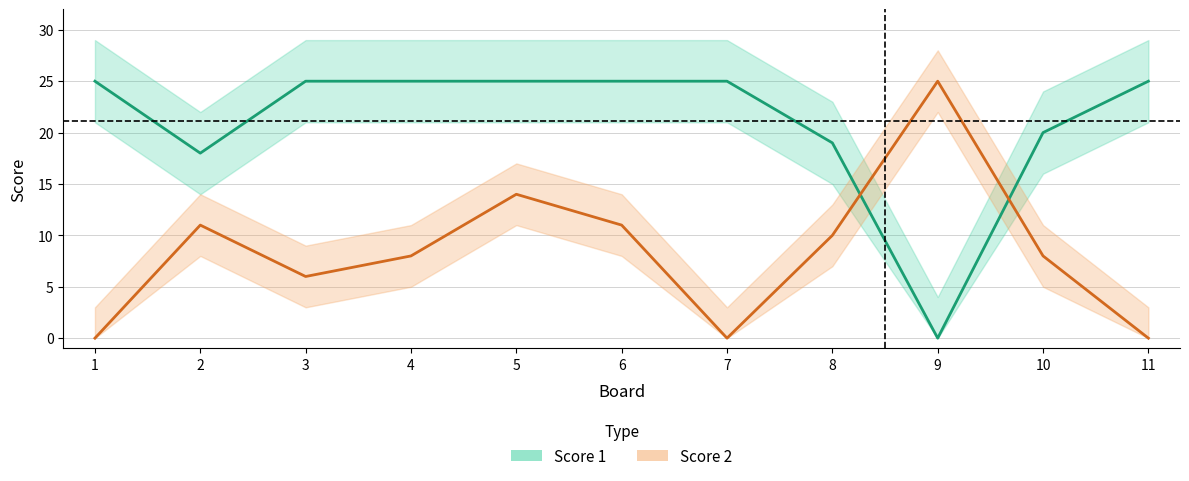

List the series in order of their peak value, highest first.

Score 1, Score 2